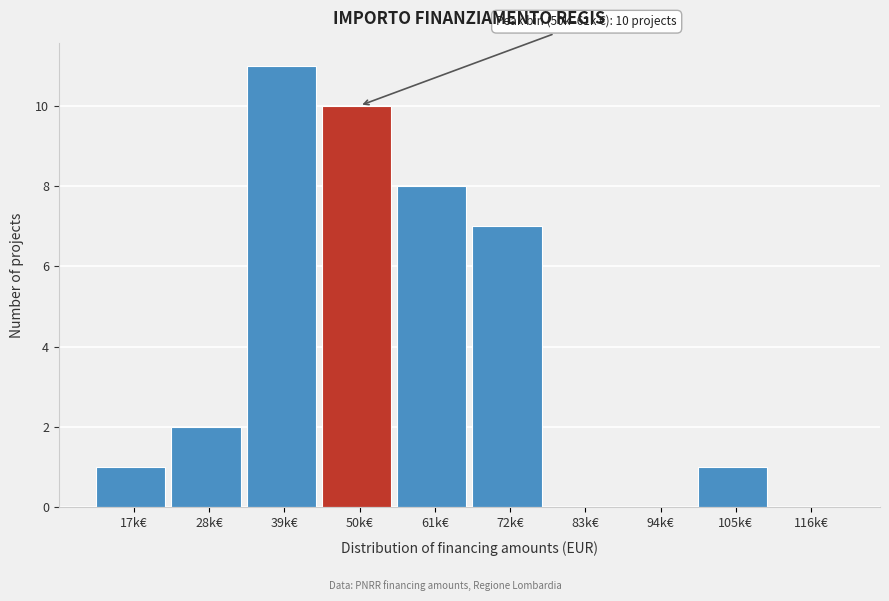

Reading right to left, what are all the values shown in this chart?

116k€=0	105k€=1	94k€=0	83k€=0	72k€=7	61k€=8	50k€=10	39k€=11	28k€=2	17k€=1